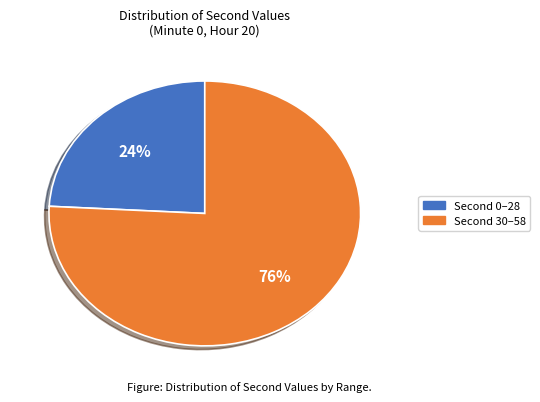

Count the number of slices in the pie.

2